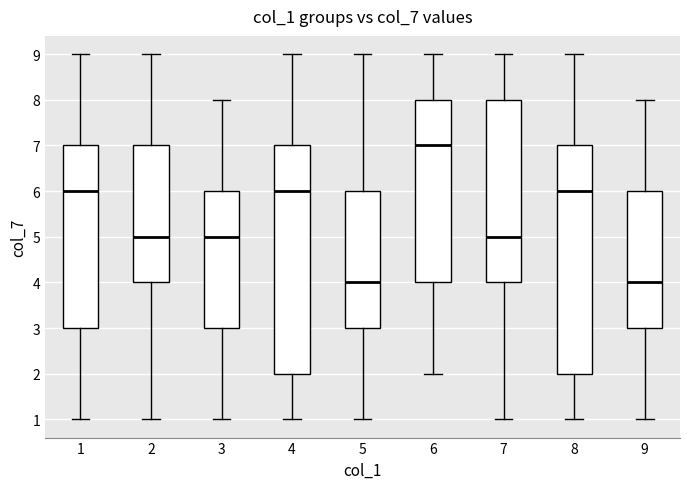

Reading left to right, transcribe this box plot: for each box, give where its median line is, the range the box spans, and where its two whiskers end, as read against the y-axis. The values are not printed on the chart, so give them approximately, as read against the axis.

1: median 6, box 3 to 7, whiskers 1 to 9
2: median 5, box 4 to 7, whiskers 1 to 9
3: median 5, box 3 to 6, whiskers 1 to 8
4: median 6, box 2 to 7, whiskers 1 to 9
5: median 4, box 3 to 6, whiskers 1 to 9
6: median 7, box 4 to 8, whiskers 2 to 9
7: median 5, box 4 to 8, whiskers 1 to 9
8: median 6, box 2 to 7, whiskers 1 to 9
9: median 4, box 3 to 6, whiskers 1 to 8